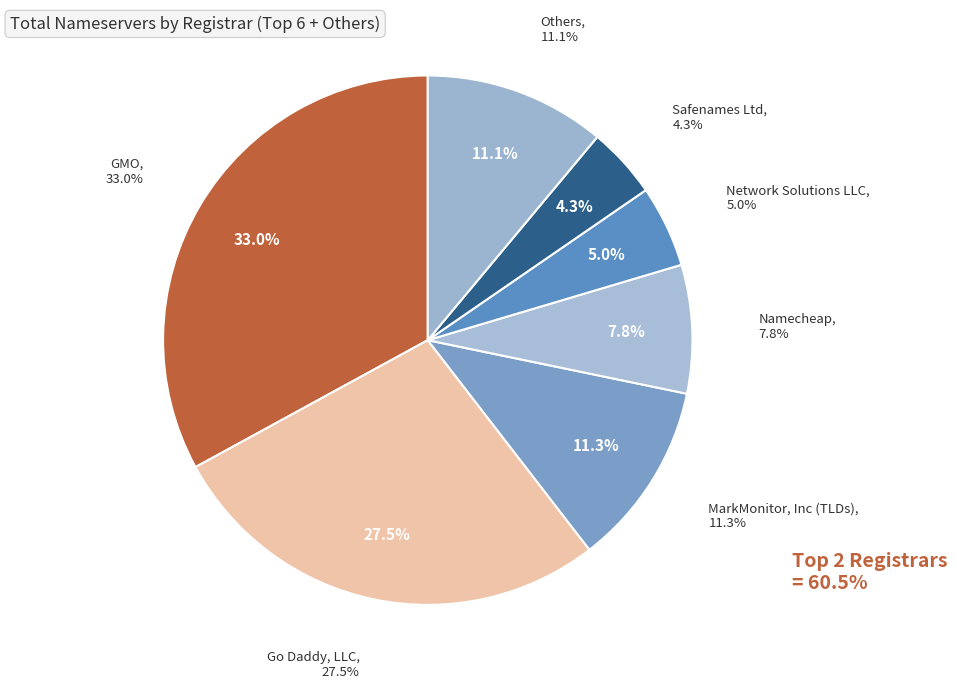

Combined, do Namecheap and MarkMonitor, Inc (TLDs) account for over 50%?

No